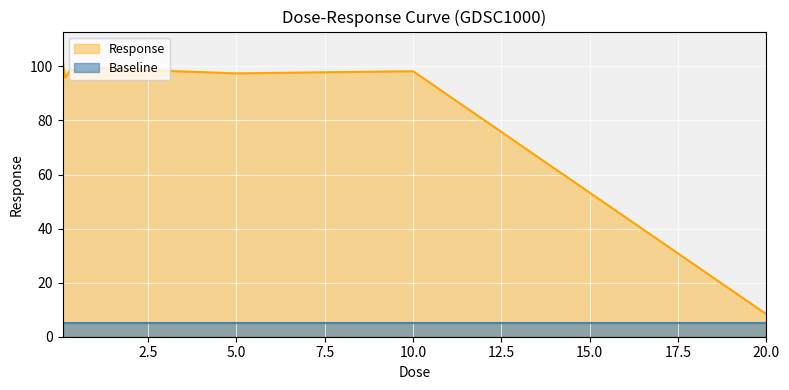

The chart shows a value of 95.9 at 0.15625. True or false?

True